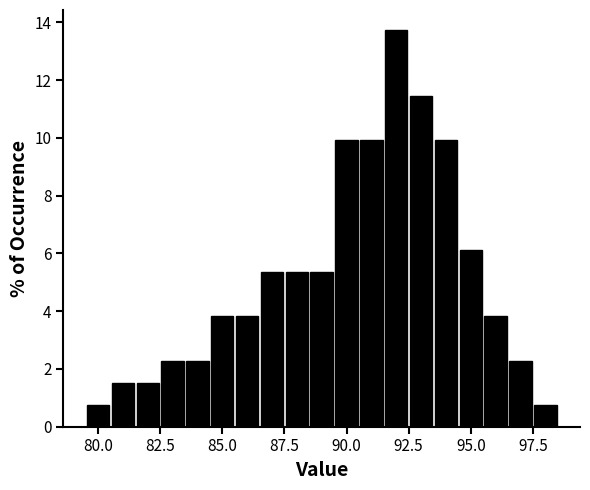

Around what value on the x-axis is the tallest bar? Give the approximate position of its centre, as read against the axis.

92.0